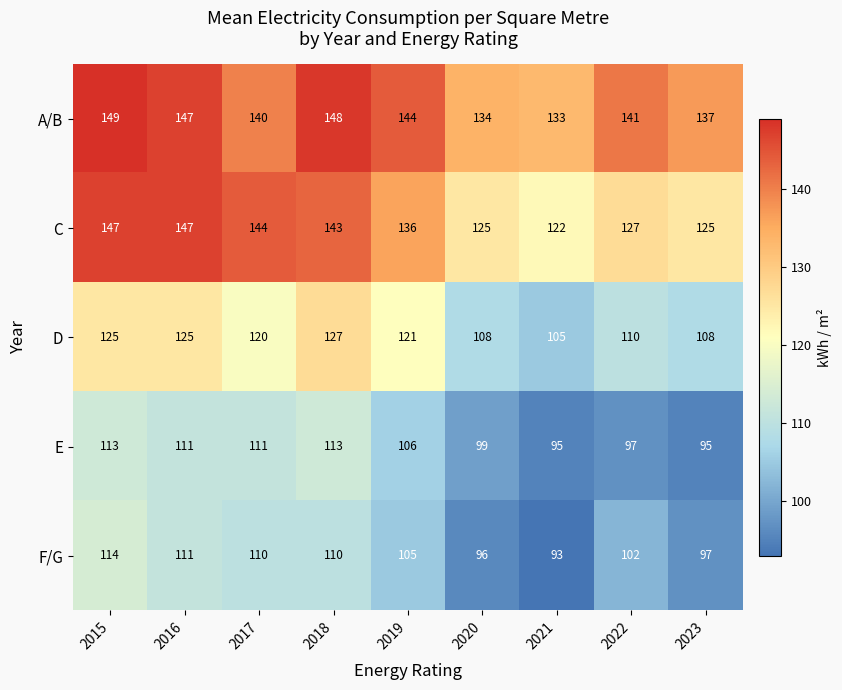

Which series changed the most between 2017 and 2018?

A/B